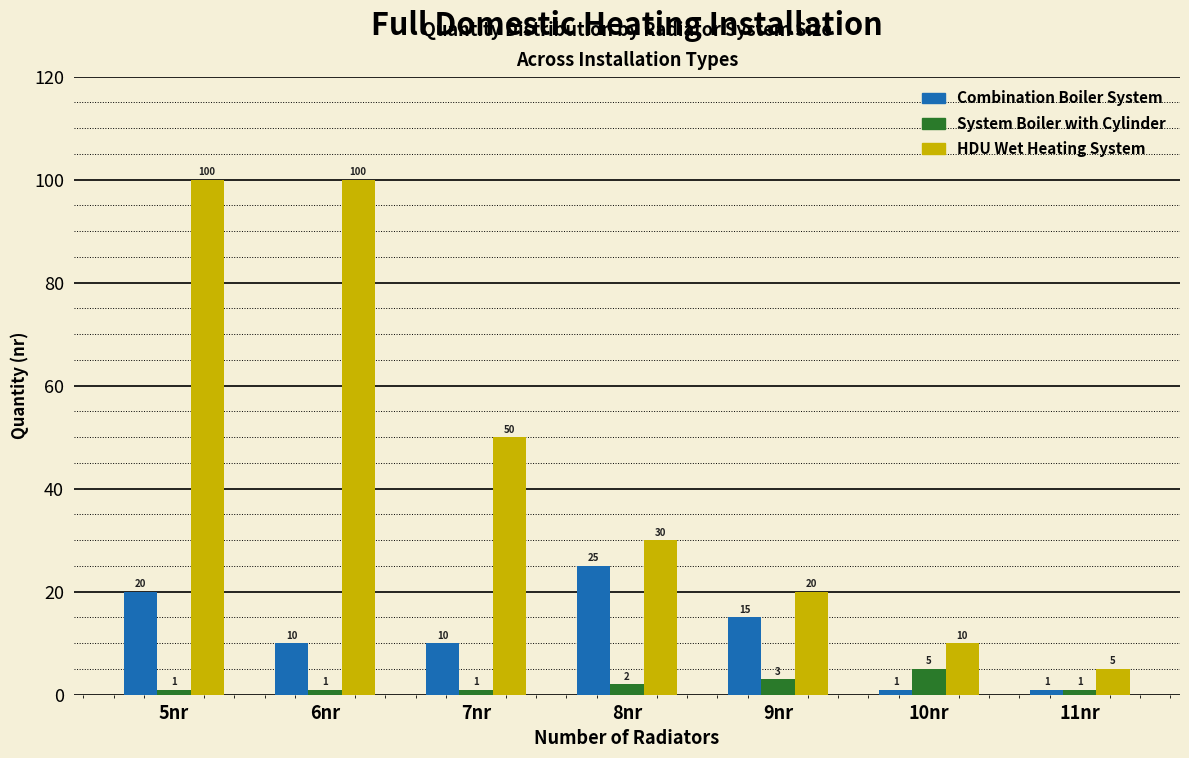

Reading left to right, transcribe all the data shown in this chart.

Combination Boiler System: 5nr=20	6nr=10	7nr=10	8nr=25	9nr=15	10nr=1	11nr=1
System Boiler with Cylinder: 5nr=1	6nr=1	7nr=1	8nr=2	9nr=3	10nr=5	11nr=1
HDU Wet Heating System: 5nr=100	6nr=100	7nr=50	8nr=30	9nr=20	10nr=10	11nr=5